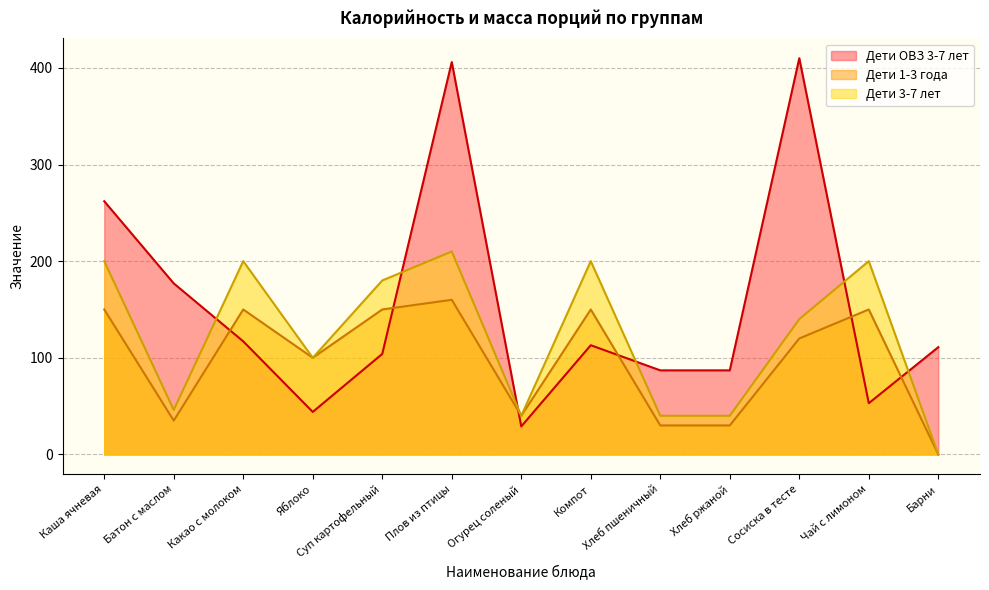

What is the total value across all series at Чай с лимоном?

403